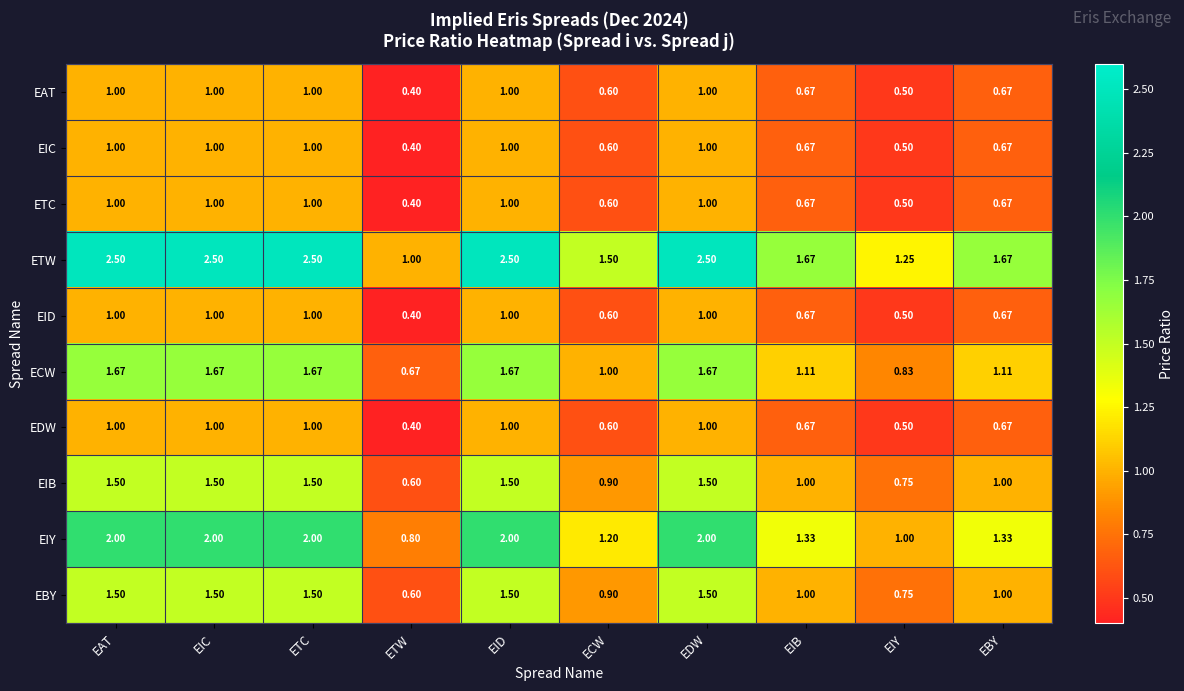

Which series has the largest total across all categories?

ETW